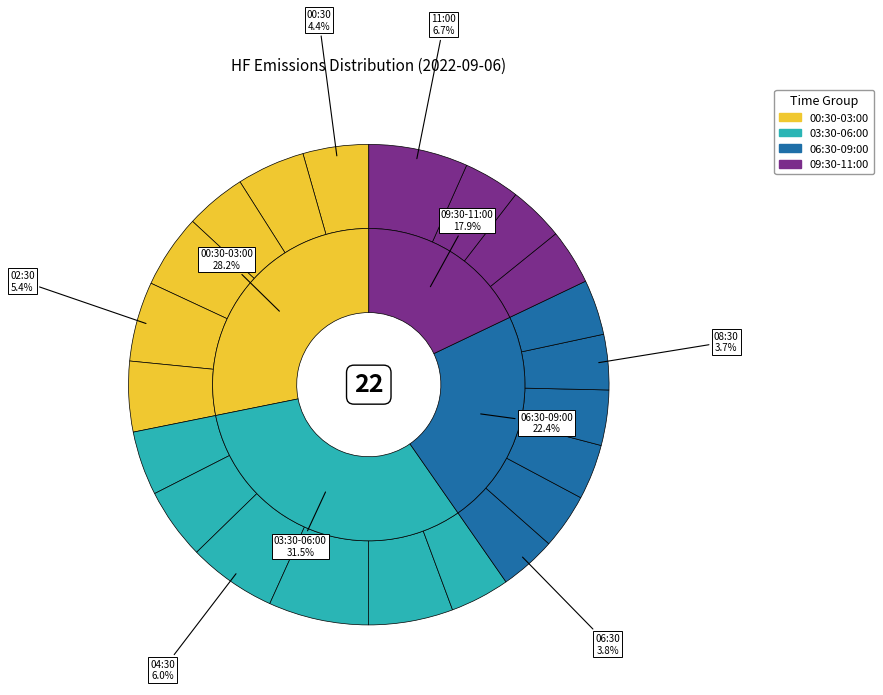

Is it true that 06:30 is 11% of the pie?

False